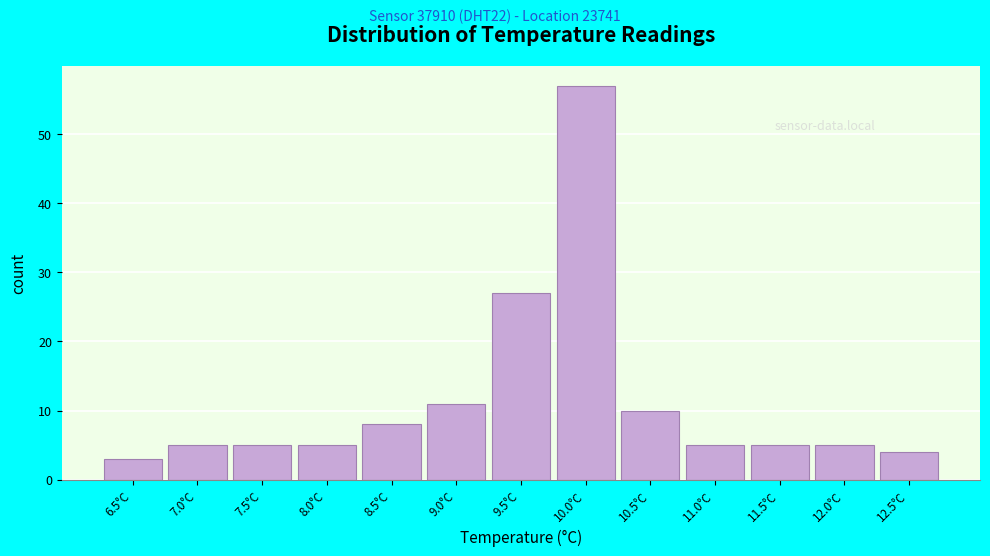

Reading left to right, transcribe this chart: for each bar, give the range it covers on the x-axis and its height. The values are not printed on the chart, so give them approximately, as read against the axis.

6.25 to 6.75: 3
6.75 to 7.25: 5
7.25 to 7.75: 5
7.75 to 8.25: 5
8.25 to 8.75: 8
8.75 to 9.25: 11
9.25 to 9.75: 27
9.75 to 10.25: 57
10.25 to 10.75: 10
10.75 to 11.25: 5
11.25 to 11.75: 5
11.75 to 12.25: 5
12.25 to 12.75: 4